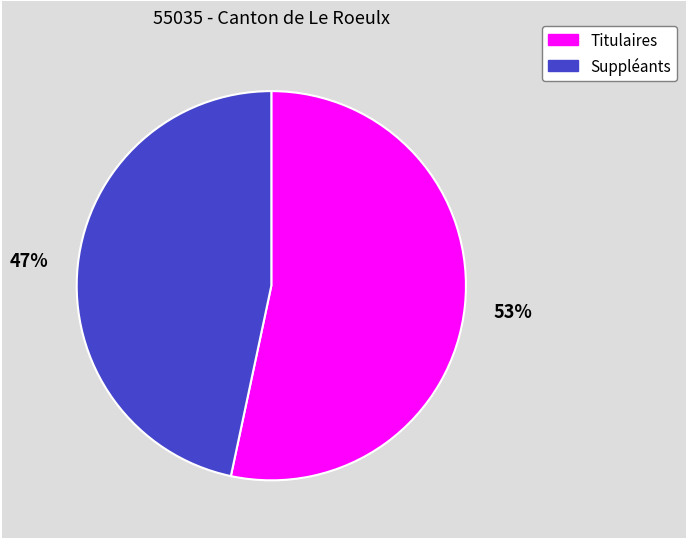

Which slice is the smallest?

Suppléants